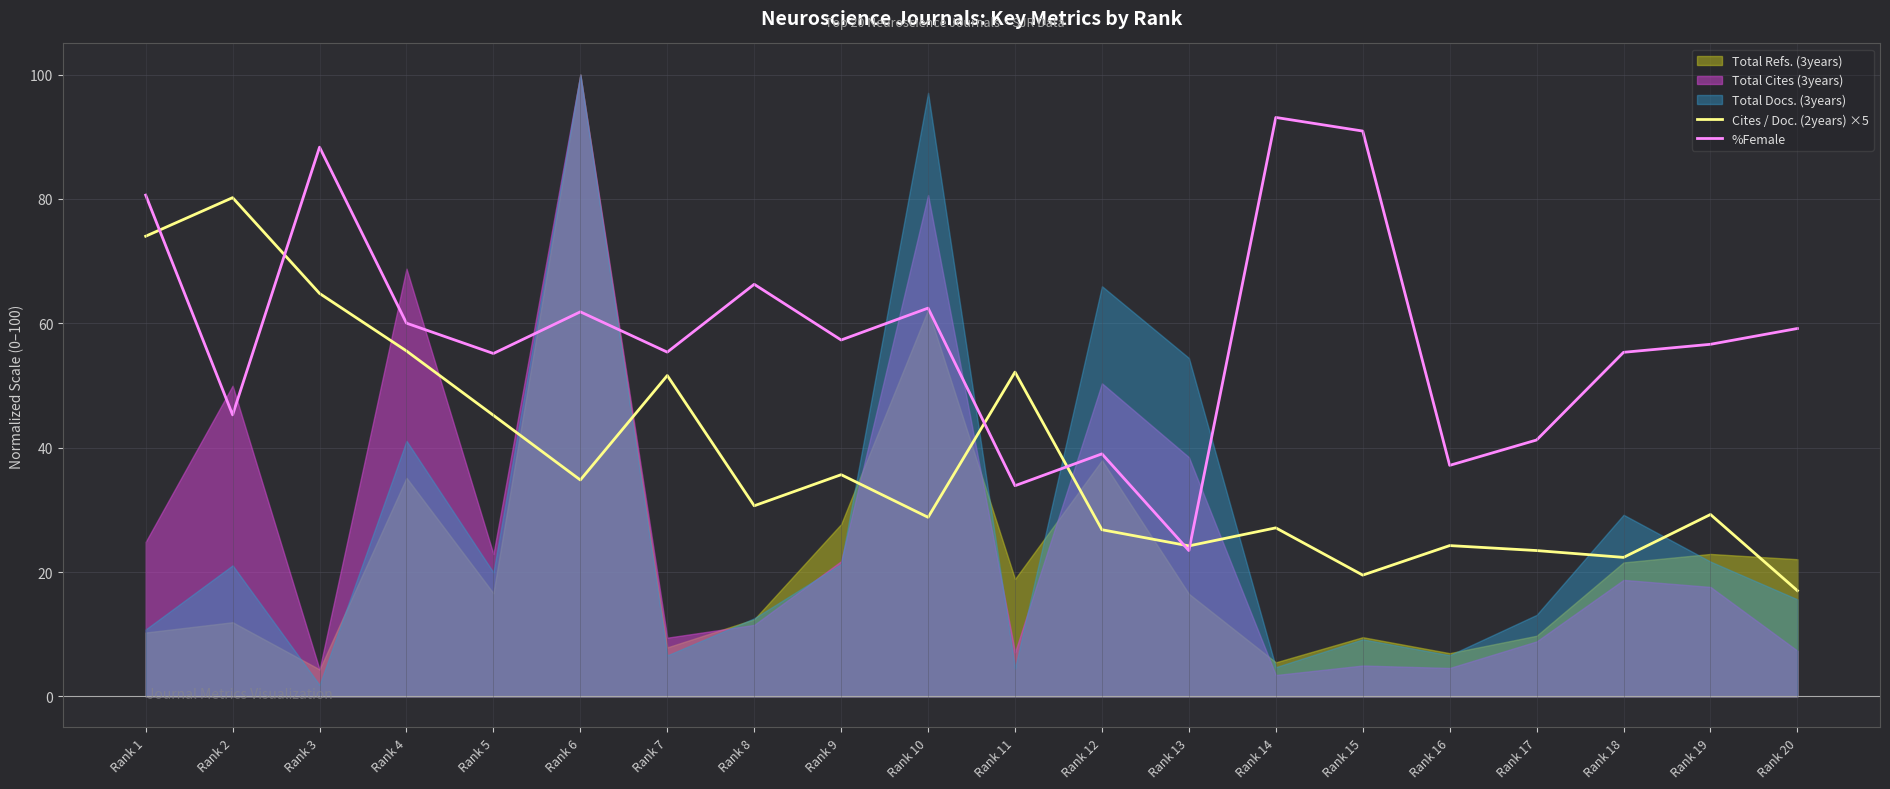

Is it true that %Female equals 7.0 at Rank 13?

False